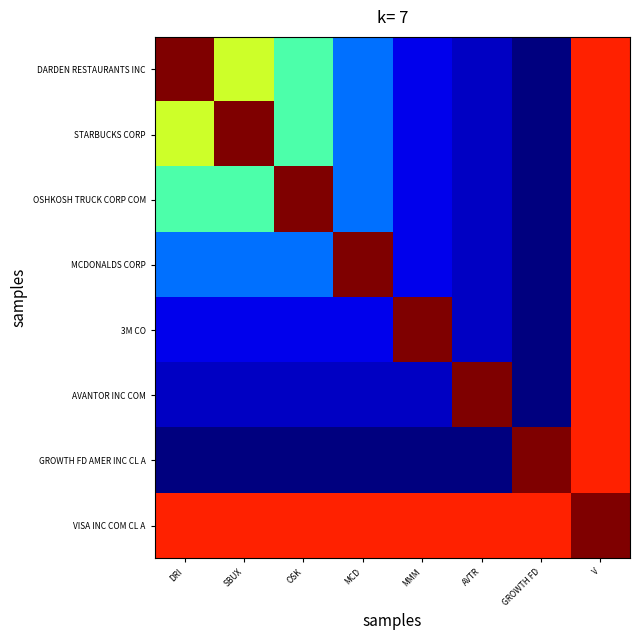

Which series has the largest total across all categories?

VISA INC COM CL A